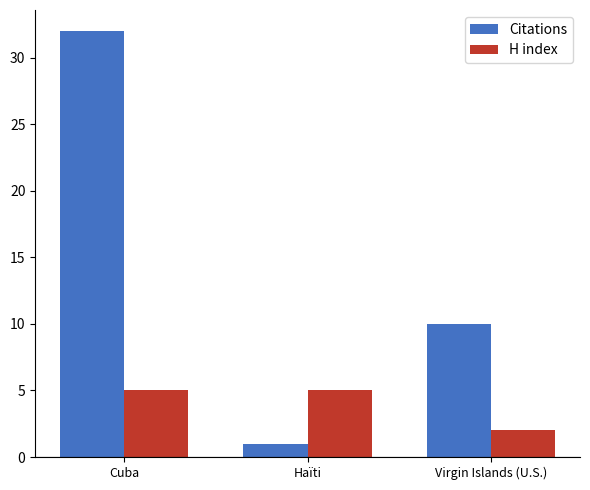

What is the sum of all Citations values?

43